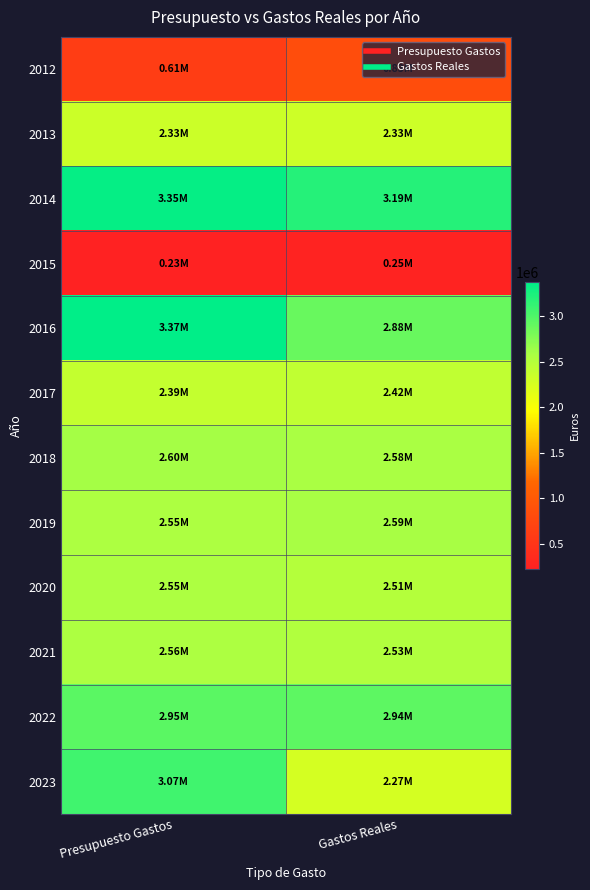

Which label corresponds to the smallest value in the chart?

Presupuesto Gastos